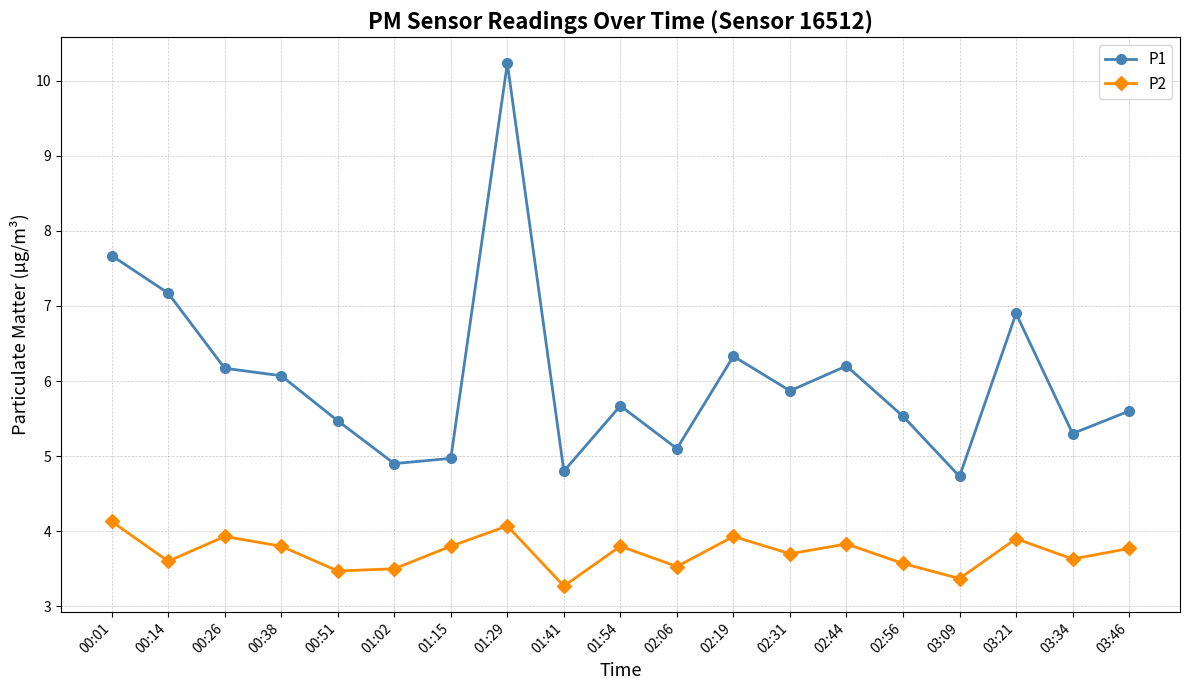

True or false: P1 and P2 cross at least once.

False